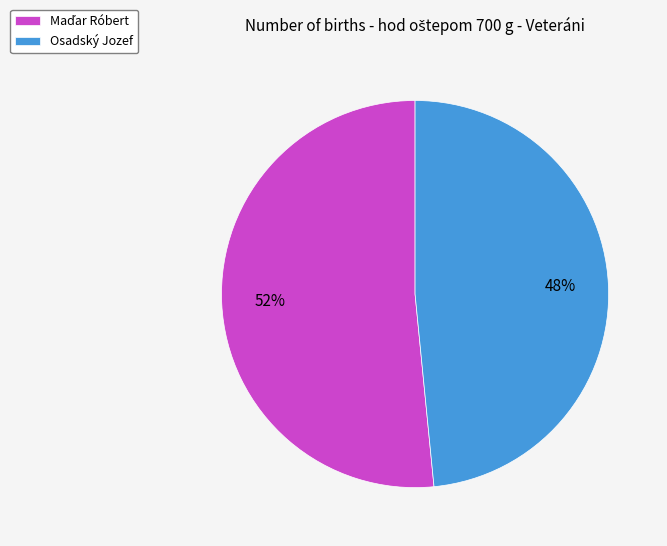

What percentage is the Osadský Jozef slice, to the nearest percent?

48%